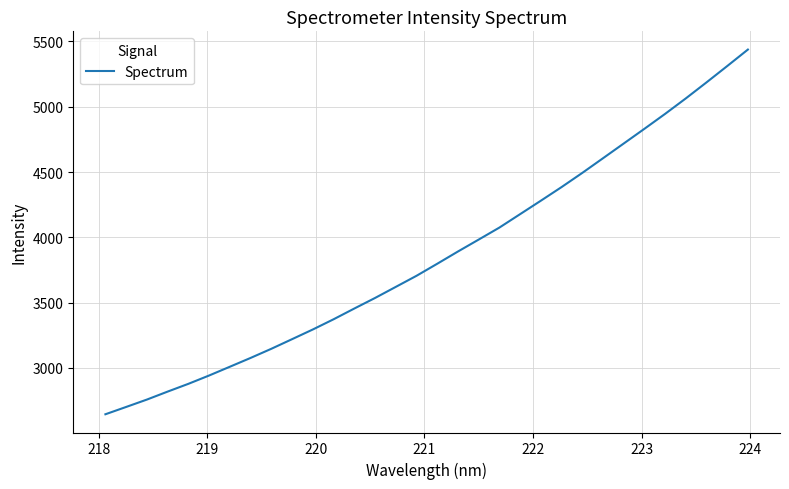

What is the minimum value shown in the chart?

2645.1